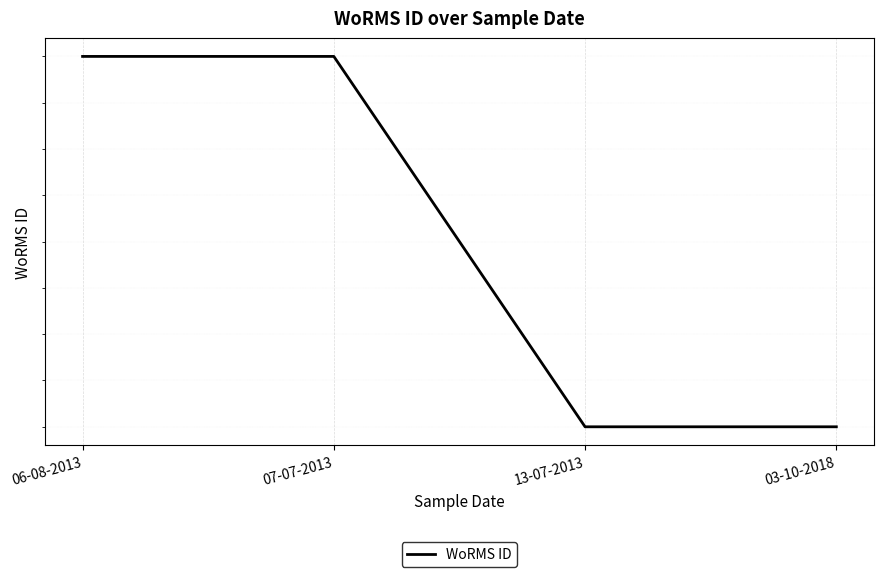

Is it true that the value at 06-08-2013 is 178662?

False